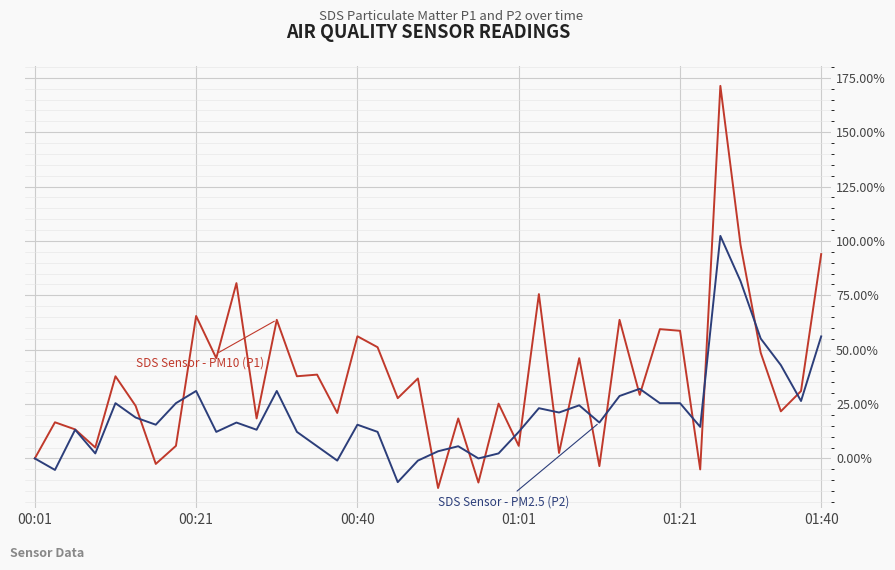

What is the minimum value shown in the chart?

-13.6